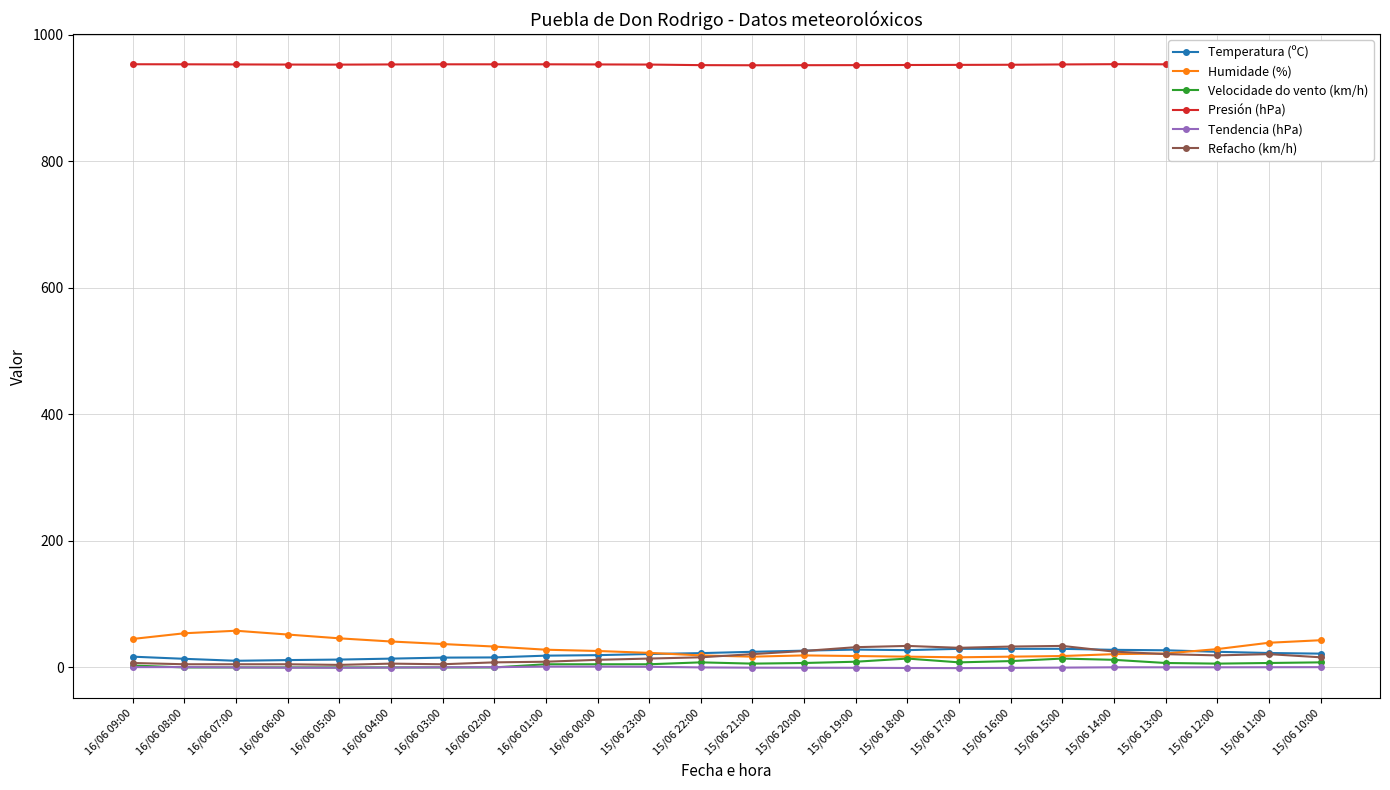

What are all the series names shown in the legend?

Temperatura (ºC), Humidade (%), Velocidade do vento (km/h), Presión (hPa), Tendencia (hPa), Refacho (km/h)